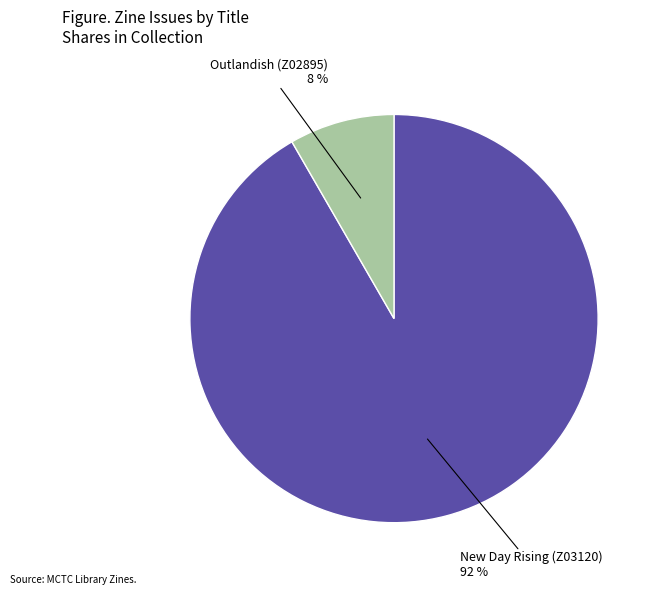

Is there any slice that represents more than half of the pie?

Yes